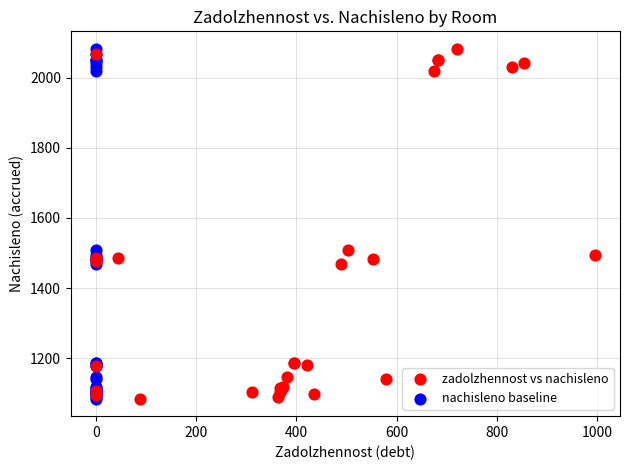

What are all the series names shown in the legend?

zadolzhennost vs nachisleno, nachisleno baseline